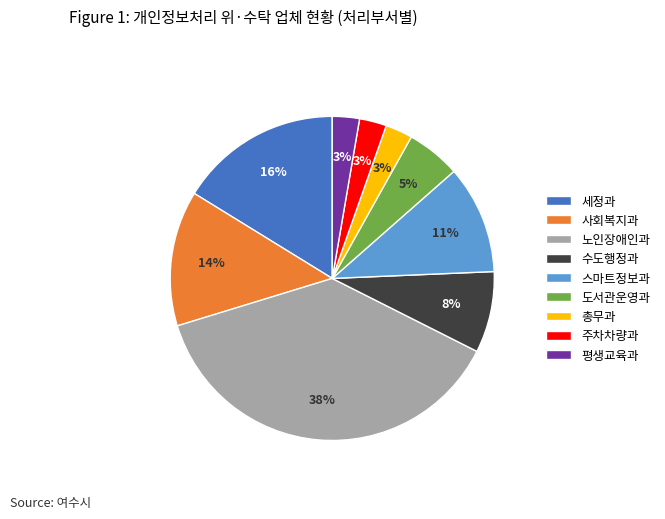

Count the number of slices in the pie.

9